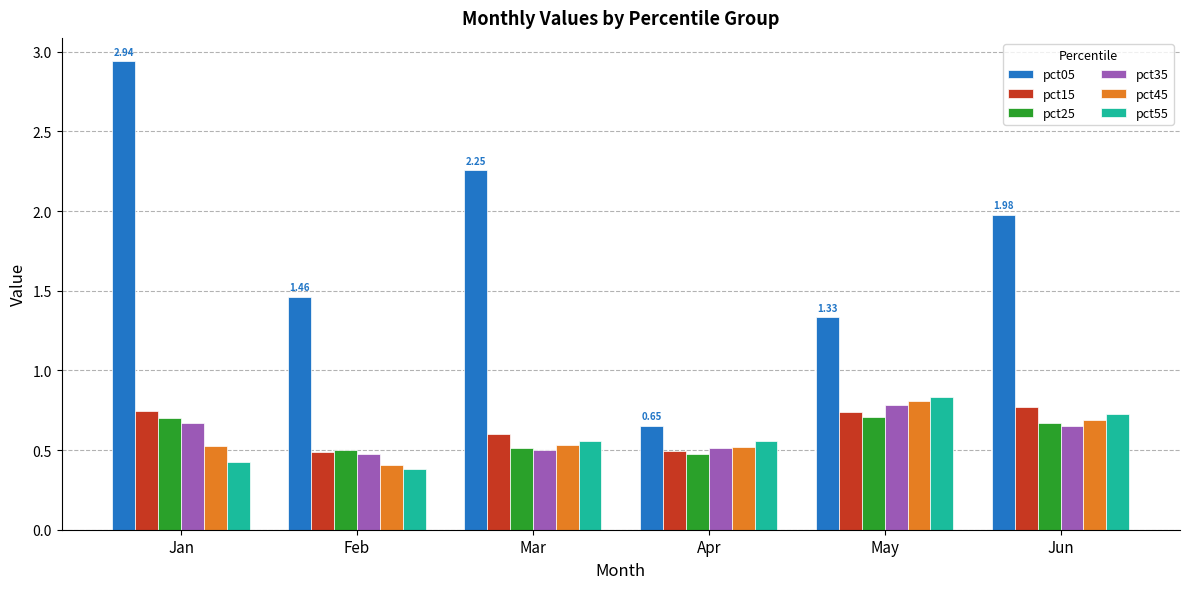

What is the difference between the second highest and minimum values in the pct35 series?

0.2